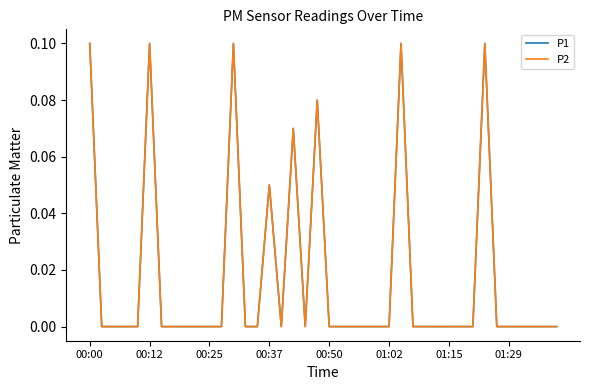

In P1, how many points are lower than both neighbors (excluding endpoints)?

2